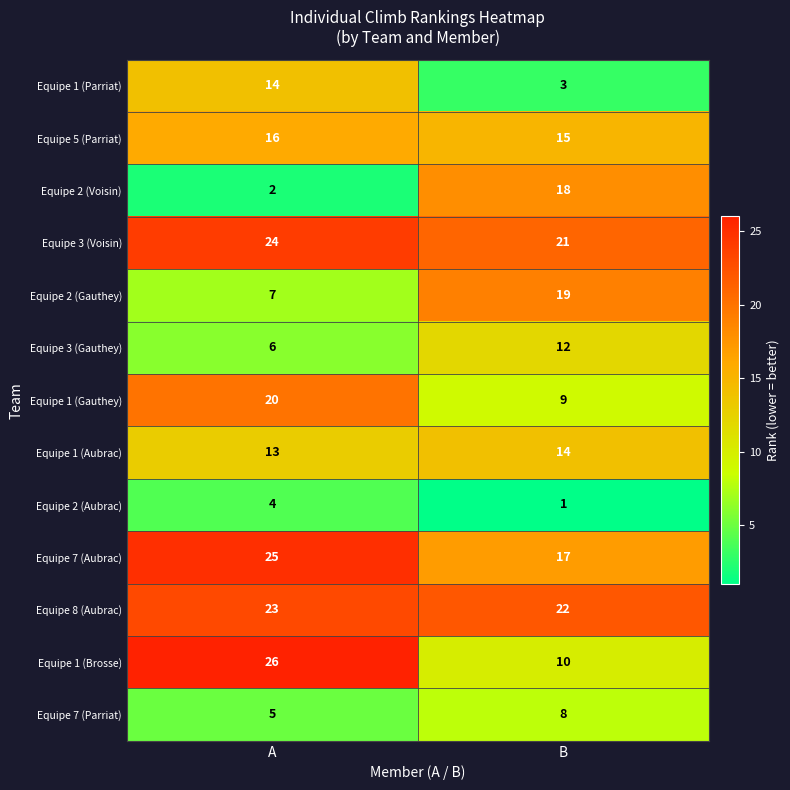

How many distinct data groups are displayed?

13